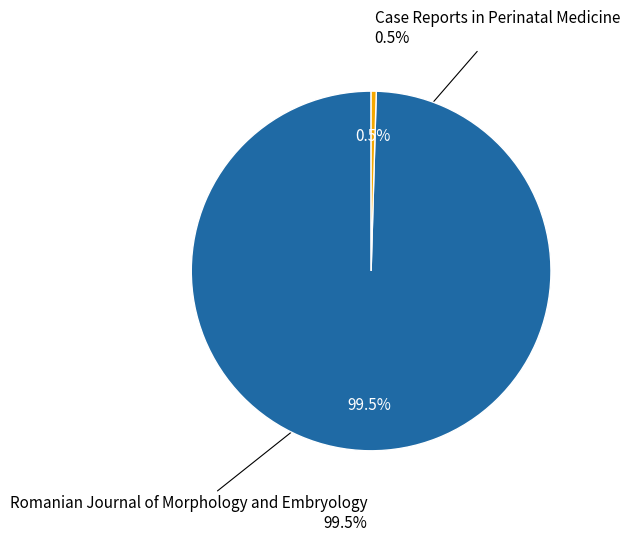

Is the sum of Romanian Journal of Morphology and Embryology and Case Reports in Perinatal Medicine greater than half?

Yes